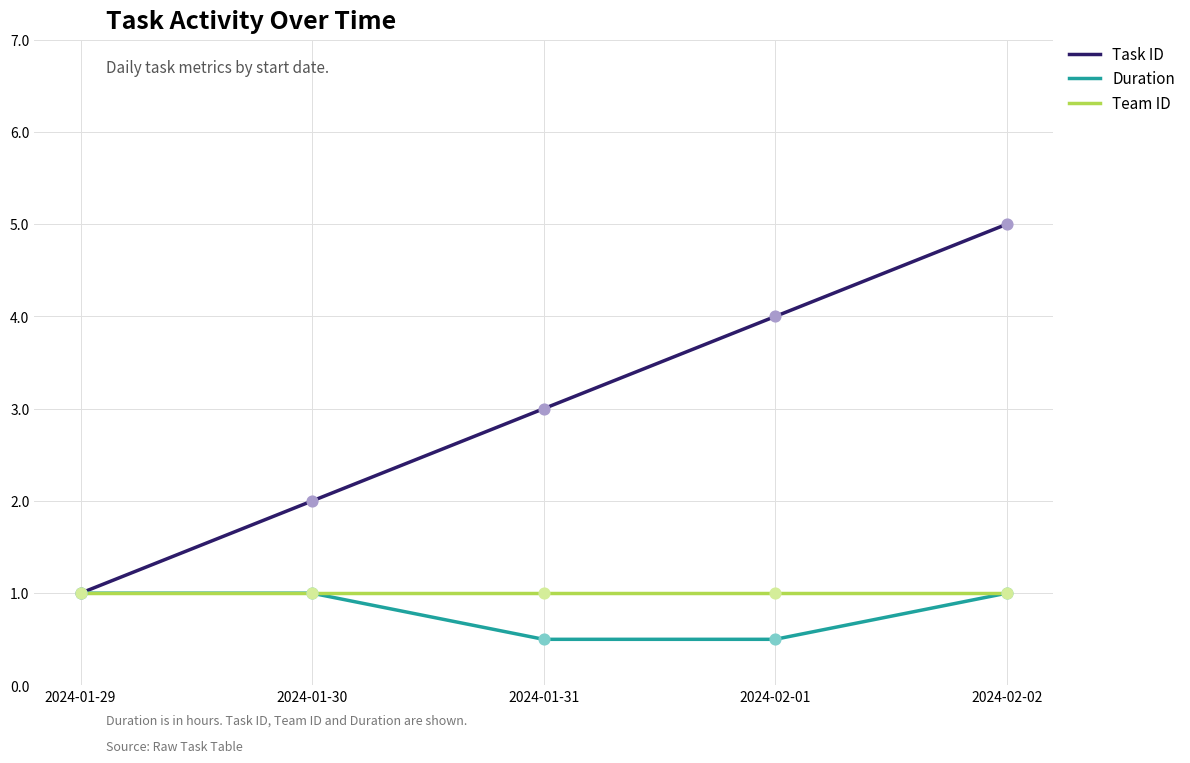

What are all the series names shown in the legend?

Task ID, Duration, Team ID